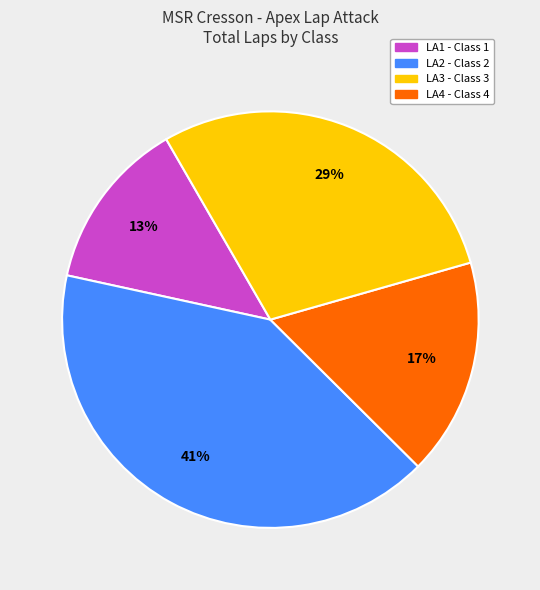

Does any single category account for the majority?

No